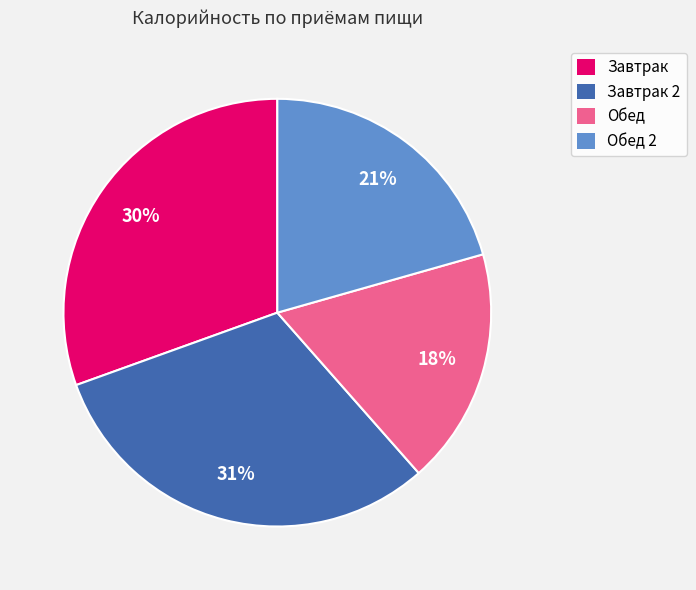

Does Завтрак account for over 50% of the chart?

No